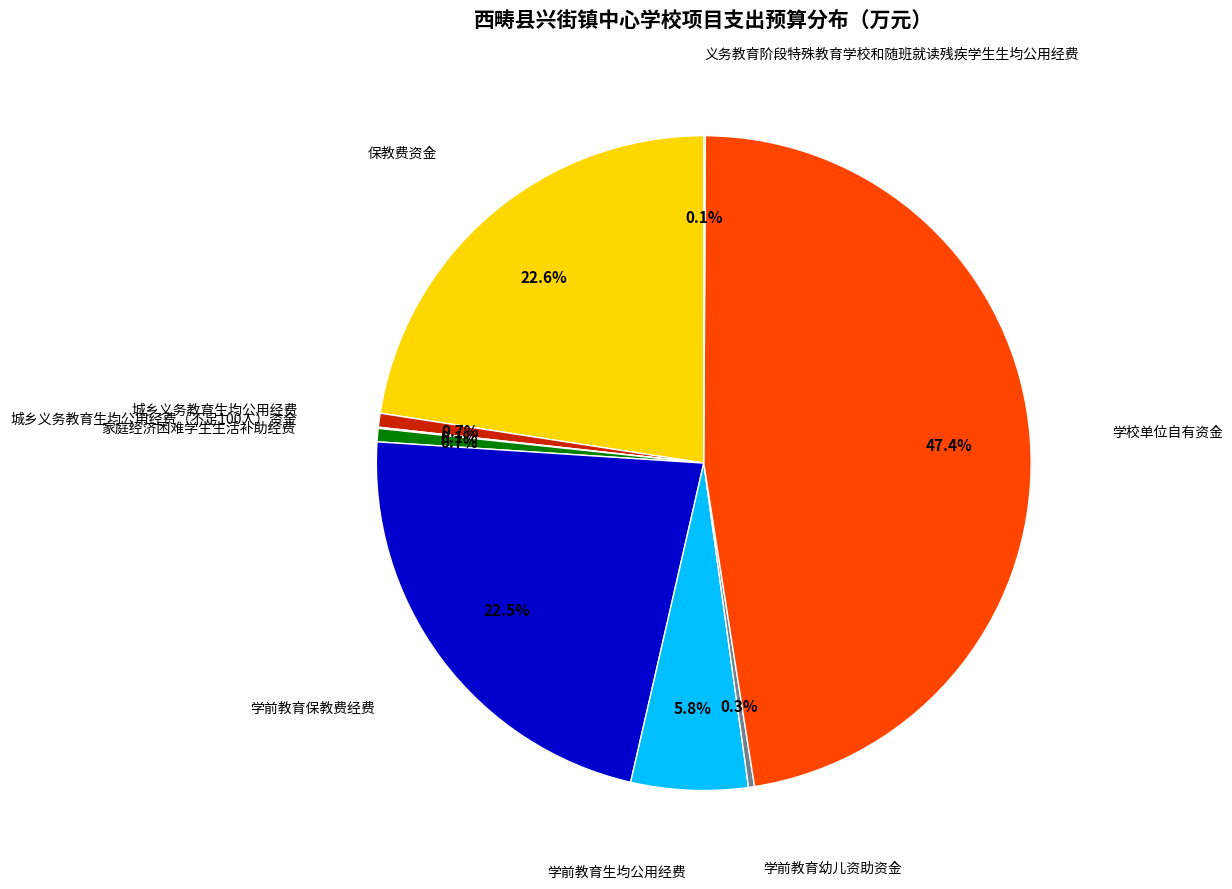

Does any single category account for the majority?

No